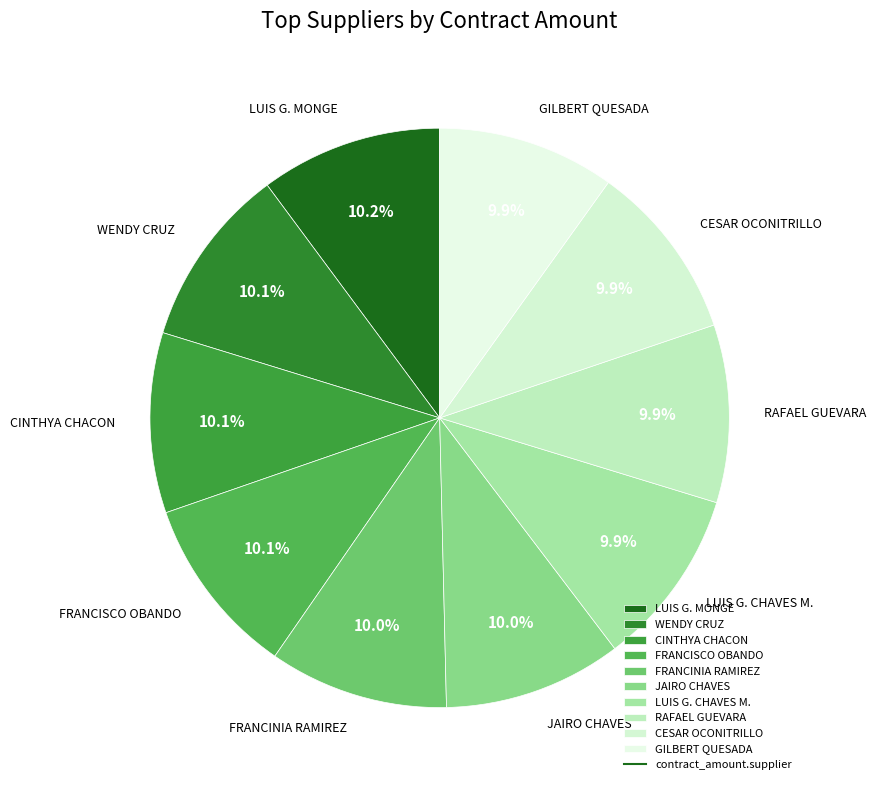

Is the sum of CESAR OCONITRILLO and FRANCISCO OBANDO greater than half?

No